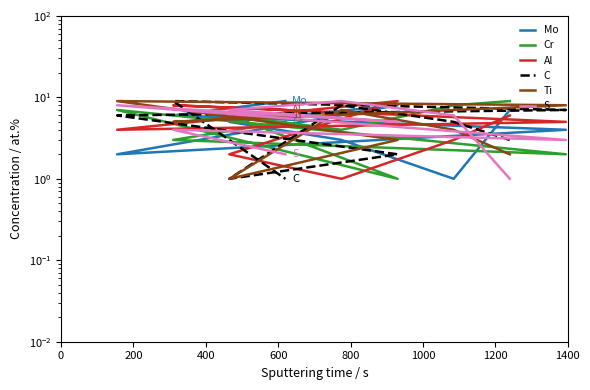

What is the sum of all Cr values?

45